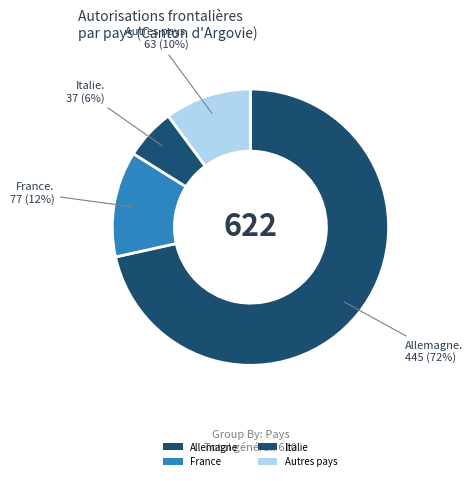

How many slices are in this pie chart?

4